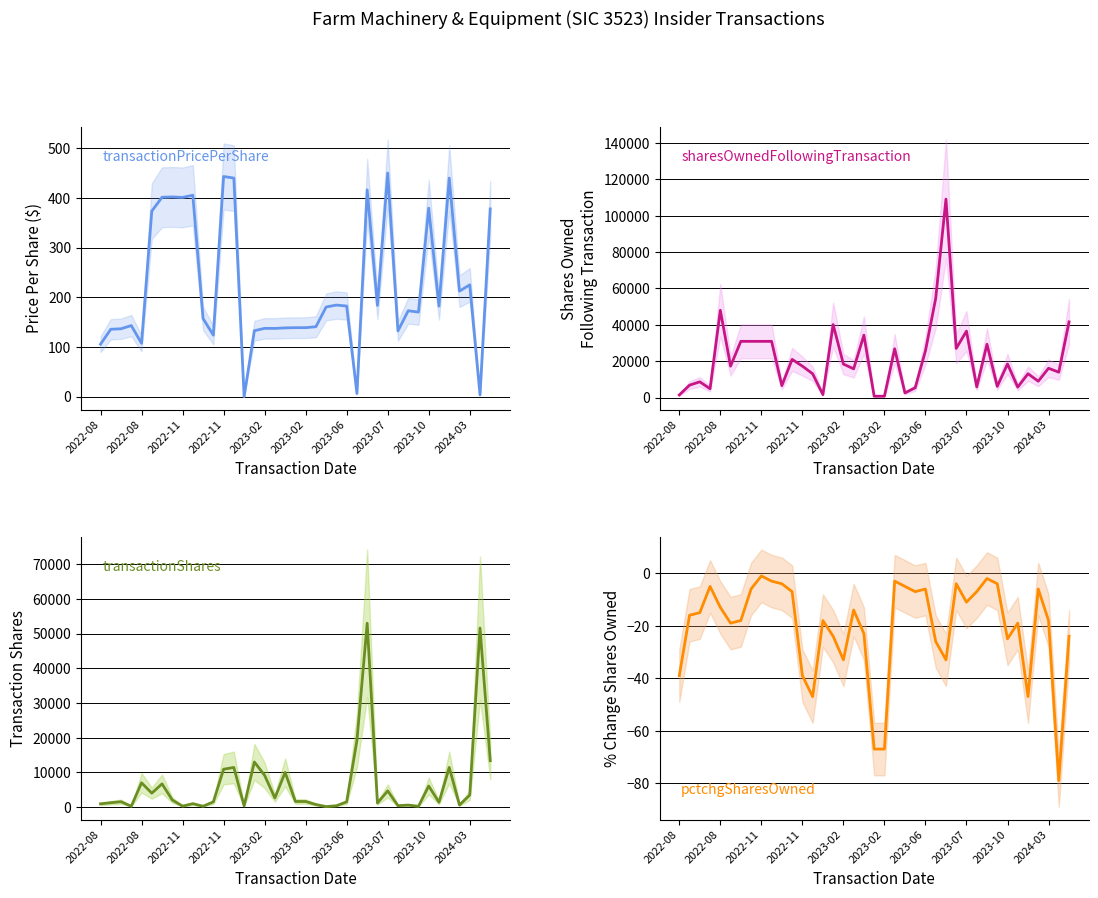

List the series in order of their peak value, lowest first.

pctchgSharesOwned, transactionPricePerShare, transactionShares, sharesOwnedFollowingTransaction